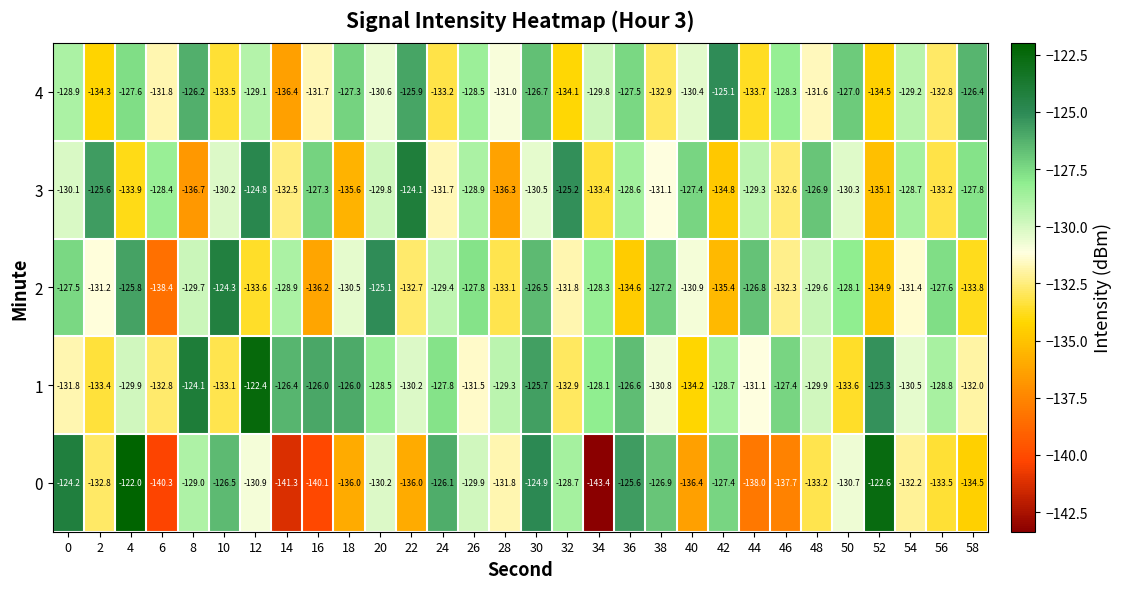

Count the number of data series in this chart.

5